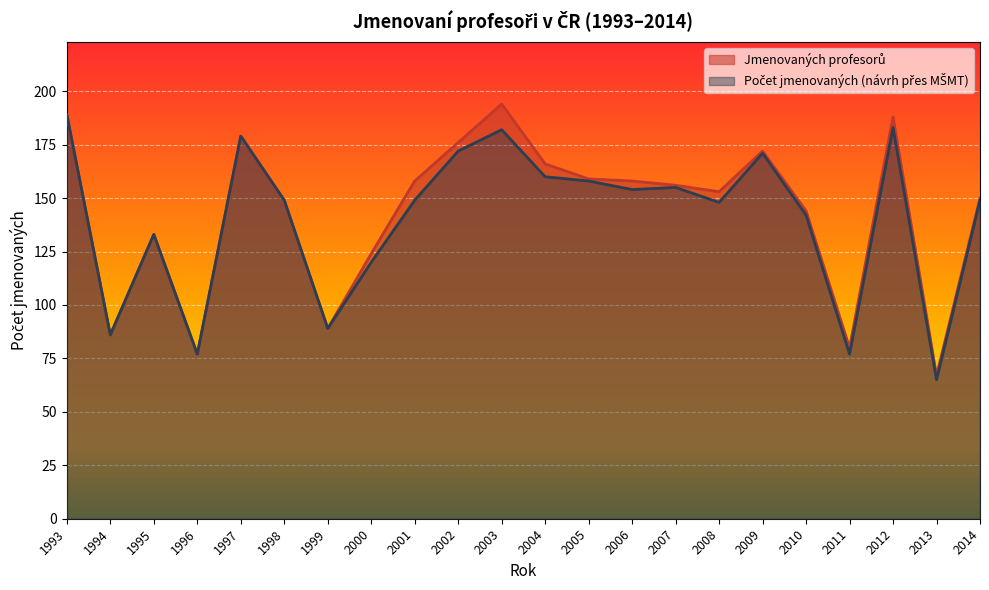

At 2008, list the series in order from smallest to largest.

Počet jmenovaných (návrh přes MŠMT), Jmenovaných profesorů